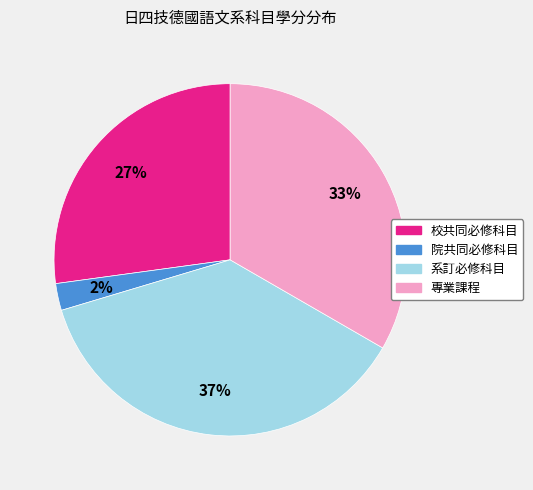

What is the smallest slice in the pie chart?

院共同必修科目